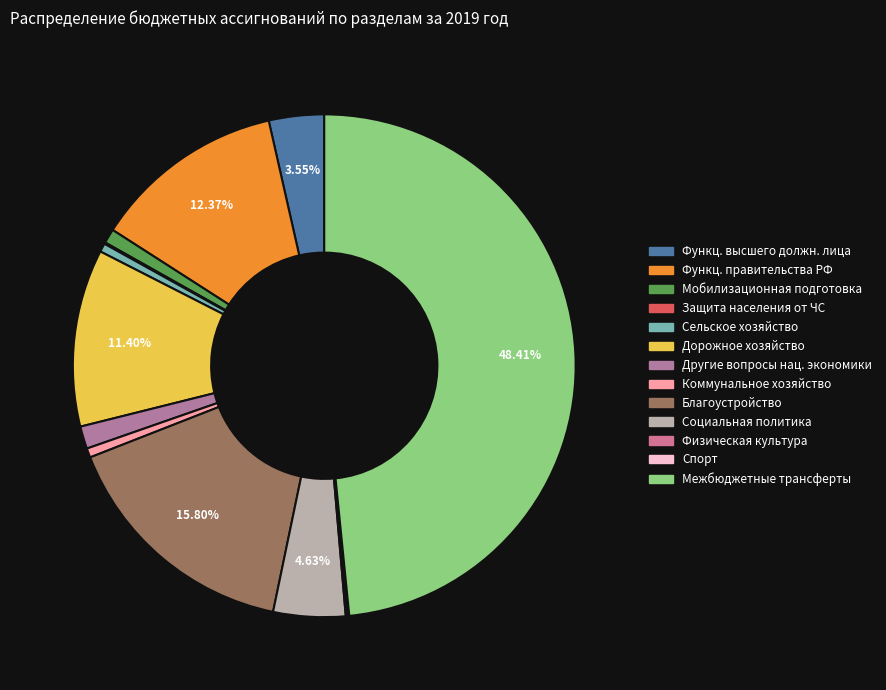

What is the total percentage of Защита населения от ЧС and Дорожное хозяйство?

11.5%